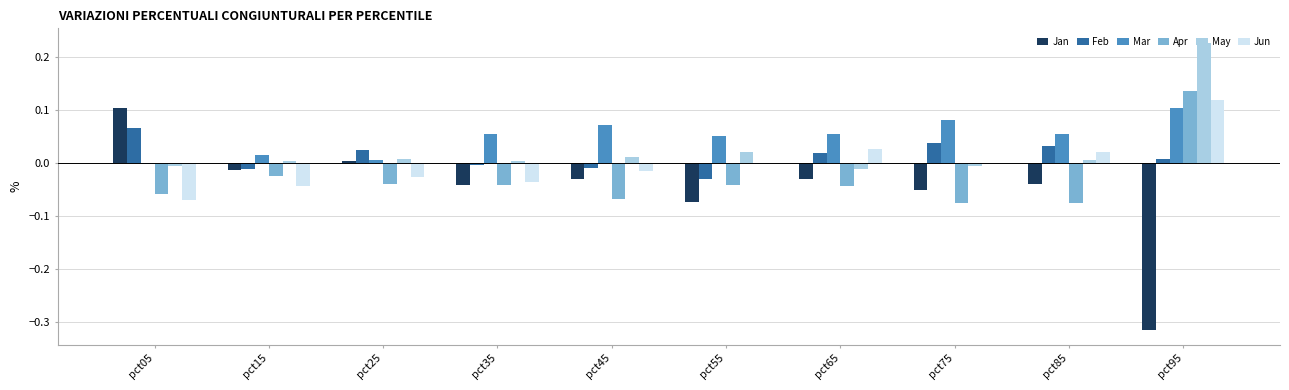

Is it true that Apr equals -0.0 at pct05?

False